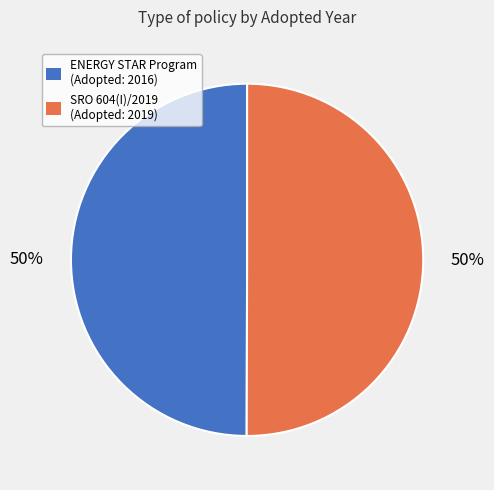

To the nearest percent, what is the average slice percentage?

50%